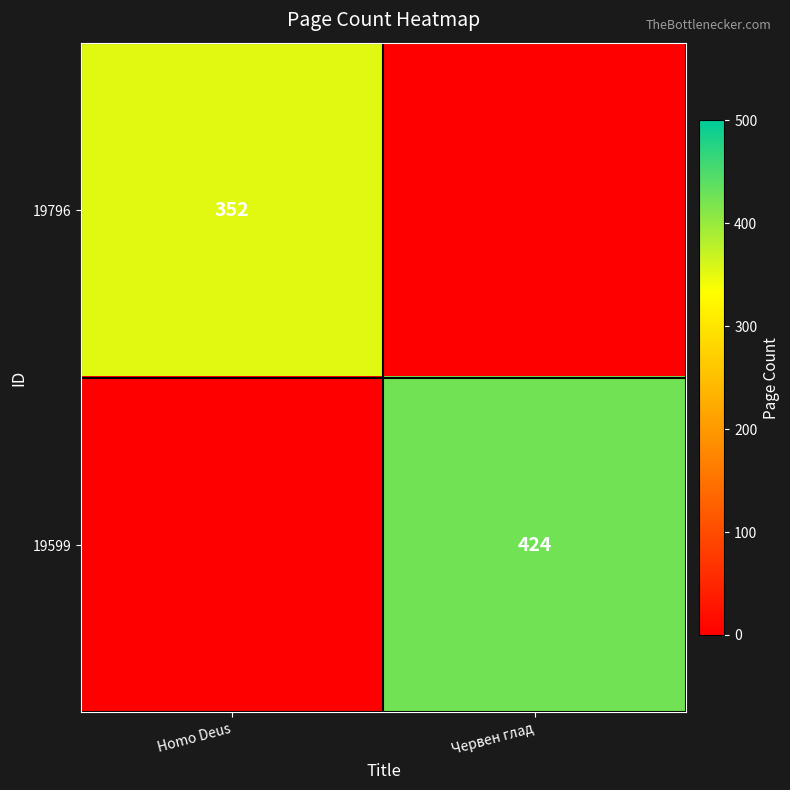

What is the spread (max minus min) of values at Homo Deus?

352